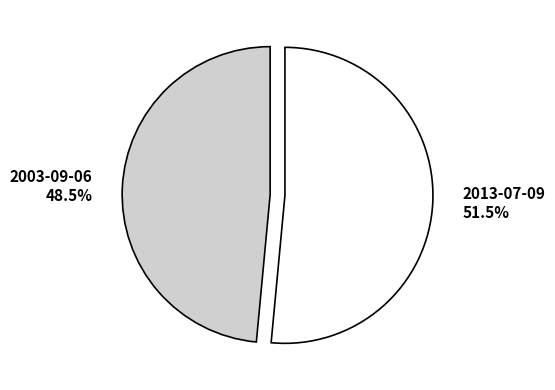

Does 2003-09-06 represent more than half of the total?

No